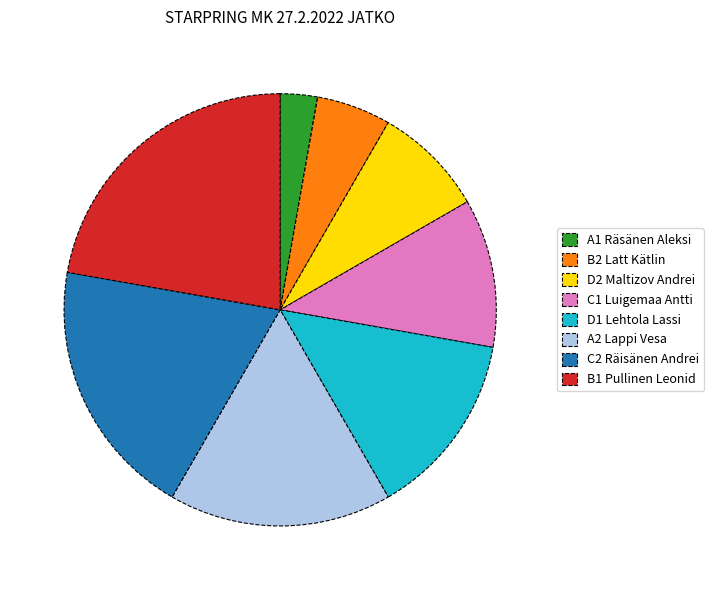

How many segments does this pie chart have?

8